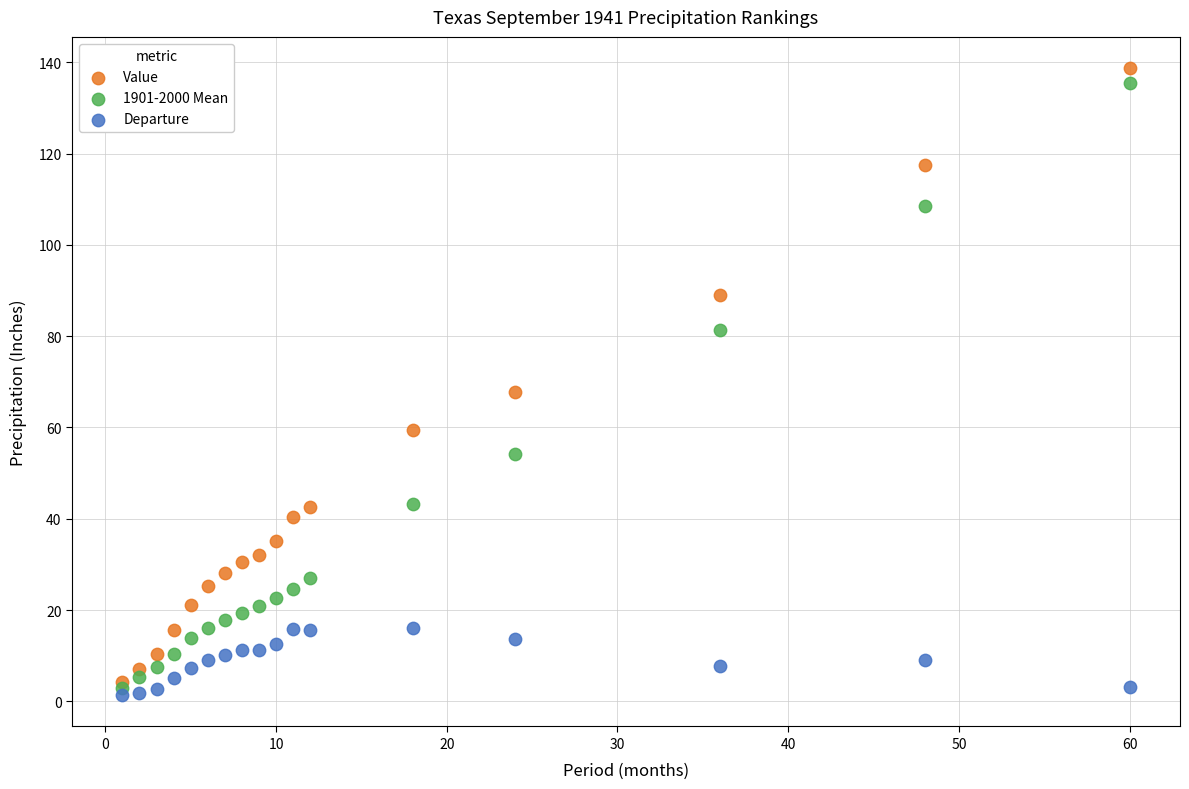

What are all the series names shown in the legend?

Value, 1901-2000 Mean, Departure